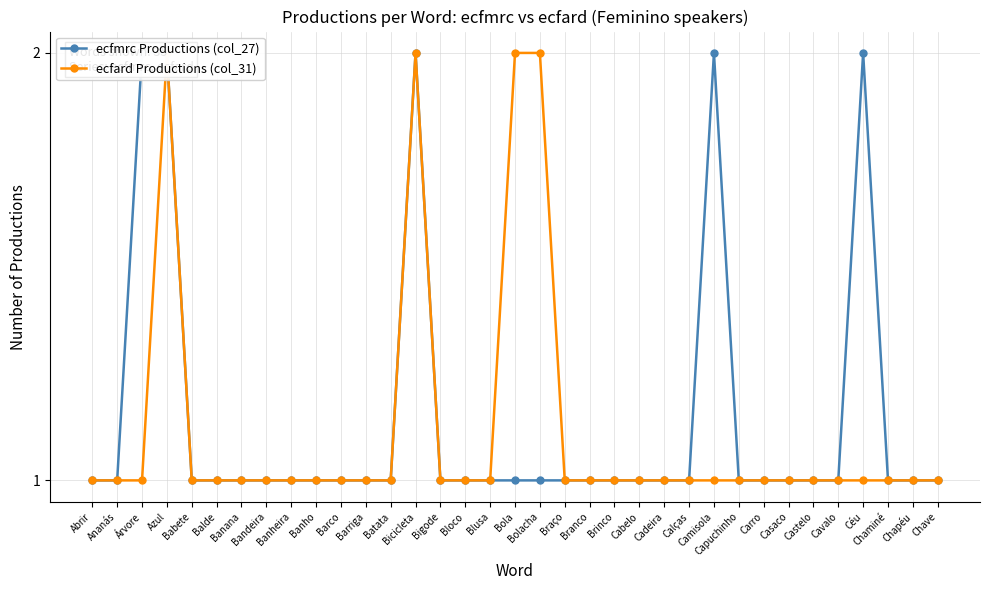

Does the chart display data point markers on the line(s)?

Yes